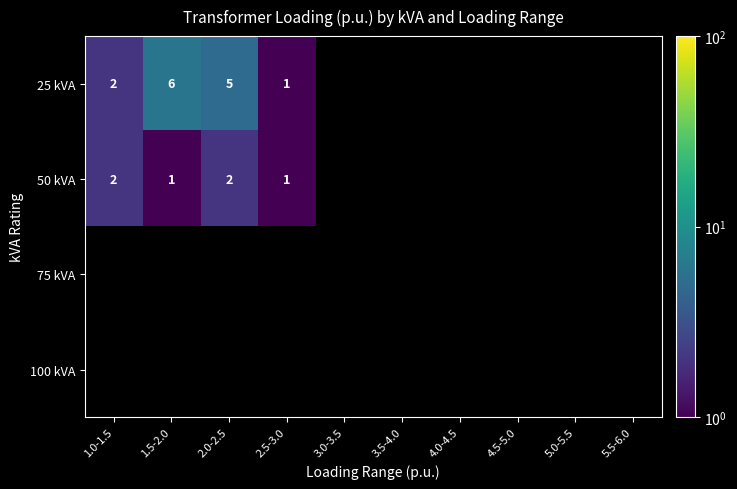

Is it true that 50 kVA equals 3 at 1.0-1.5?

False